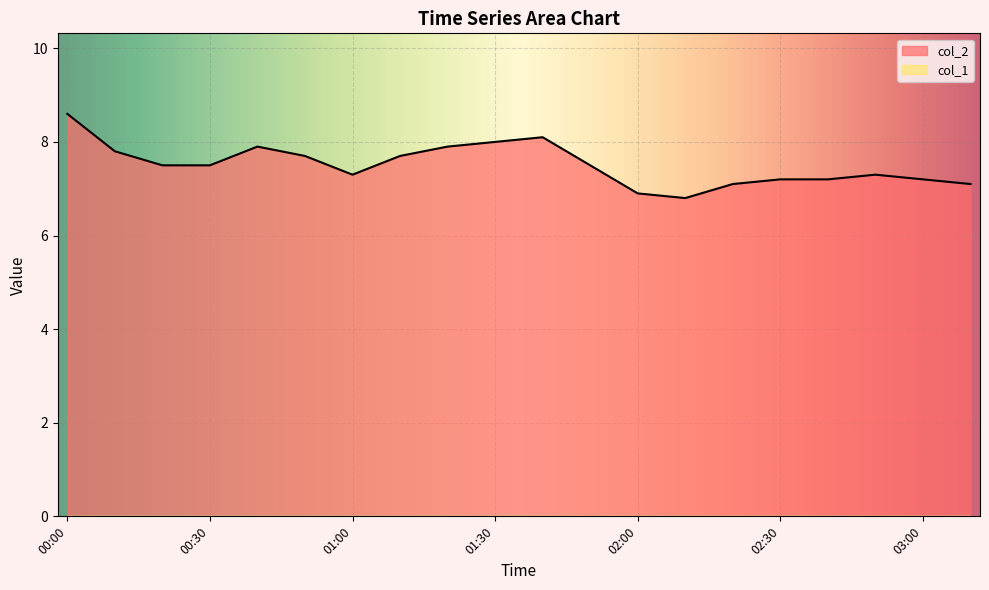

At which label is the value closest to 7?

02:00